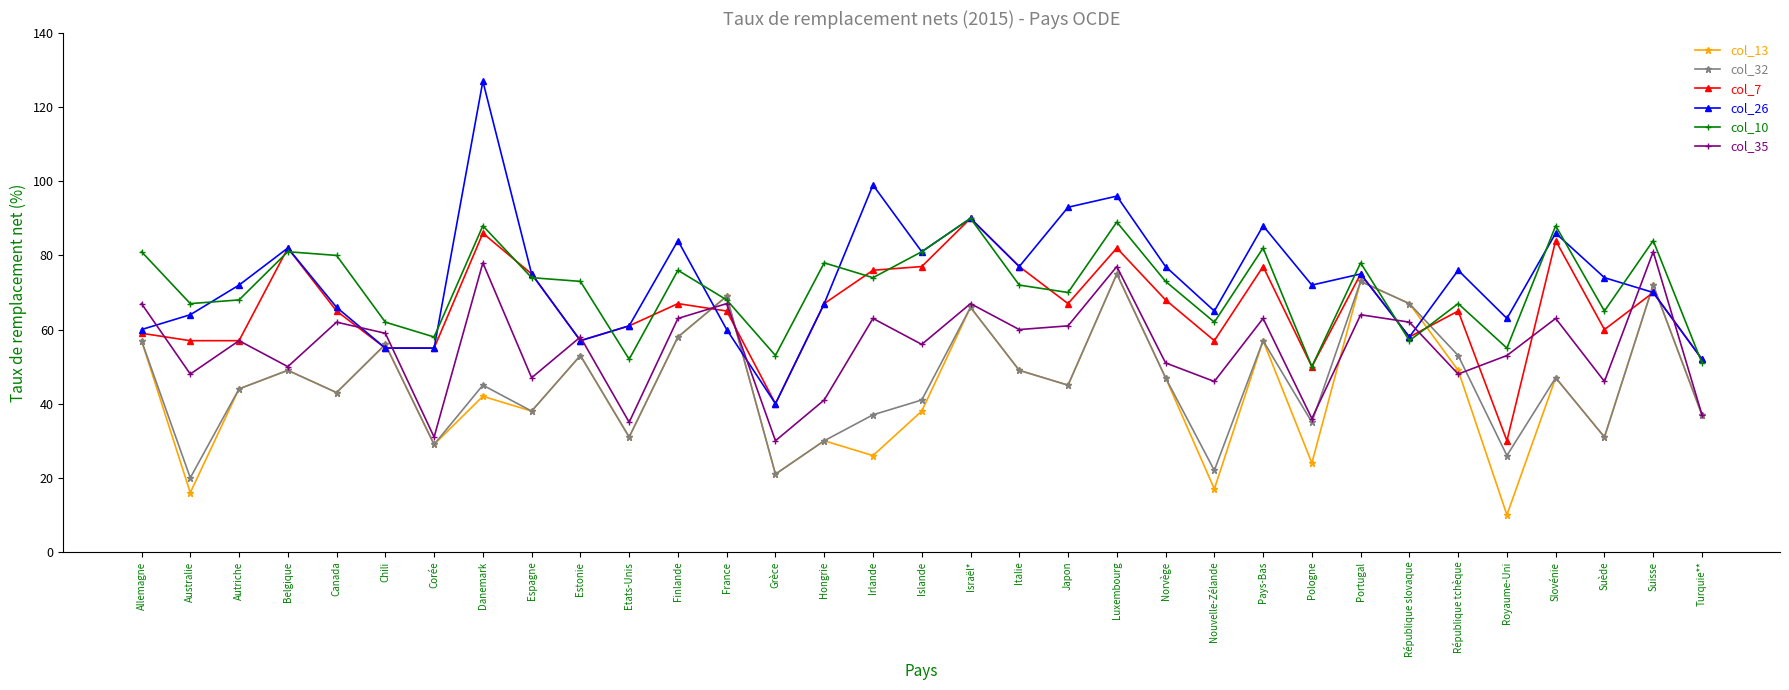

Which series has the largest total across all categories?

col_26